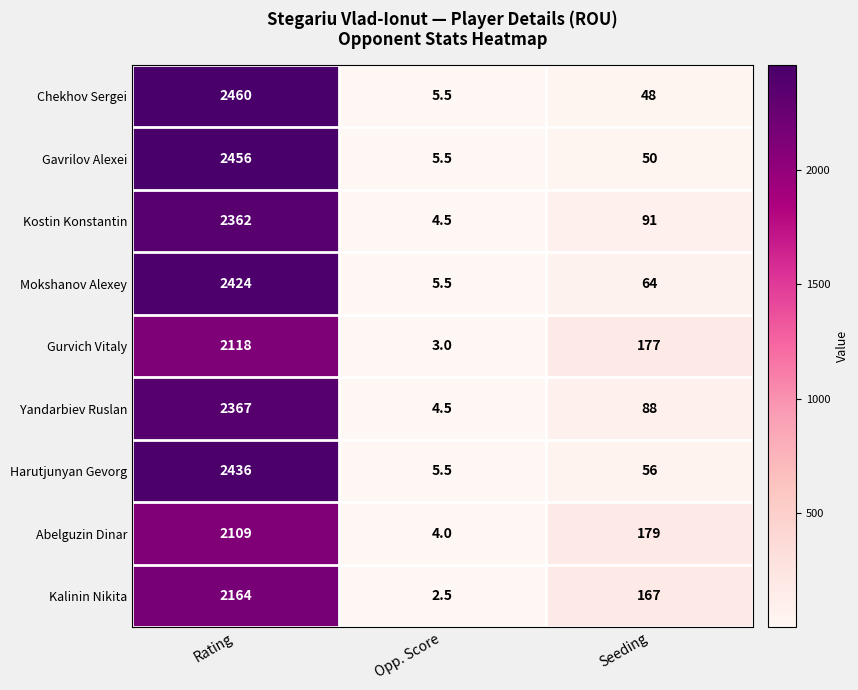

Which series changed the most between Rating and Opp. Score?

Chekhov Sergei